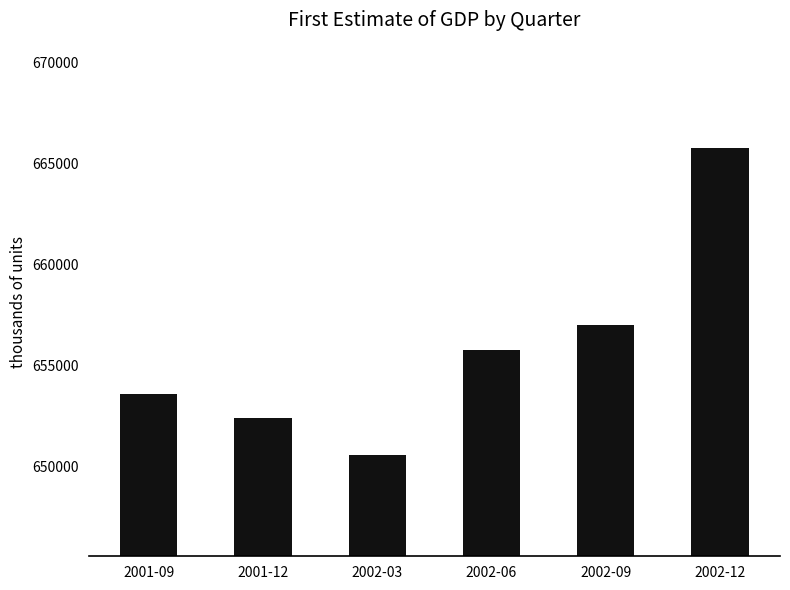

List the labels in order of value, smallest first.

2002-03, 2001-12, 2001-09, 2002-06, 2002-09, 2002-12